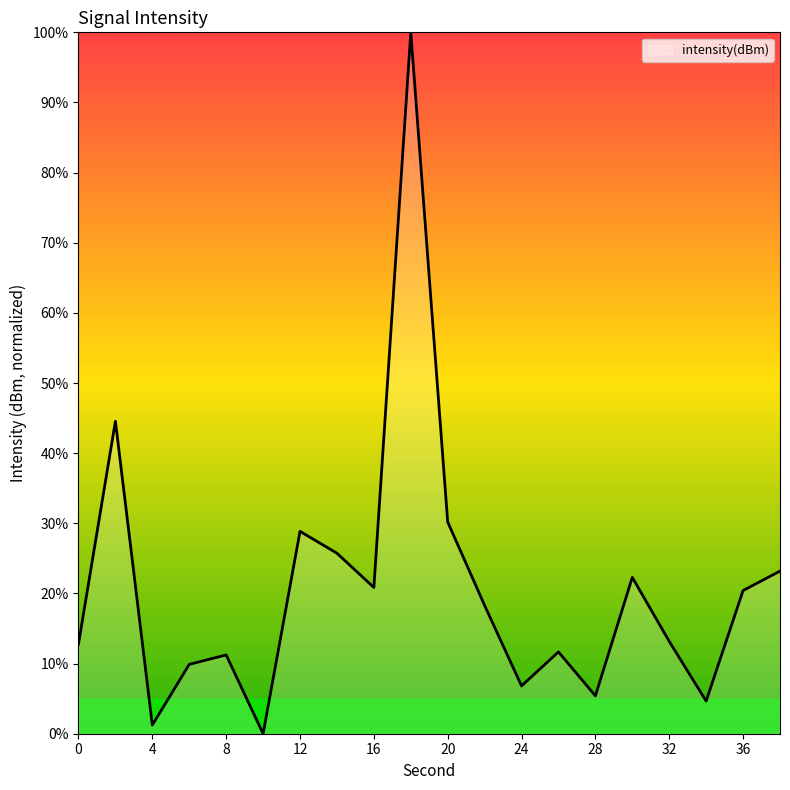

What is the greatest value displayed?

100.0